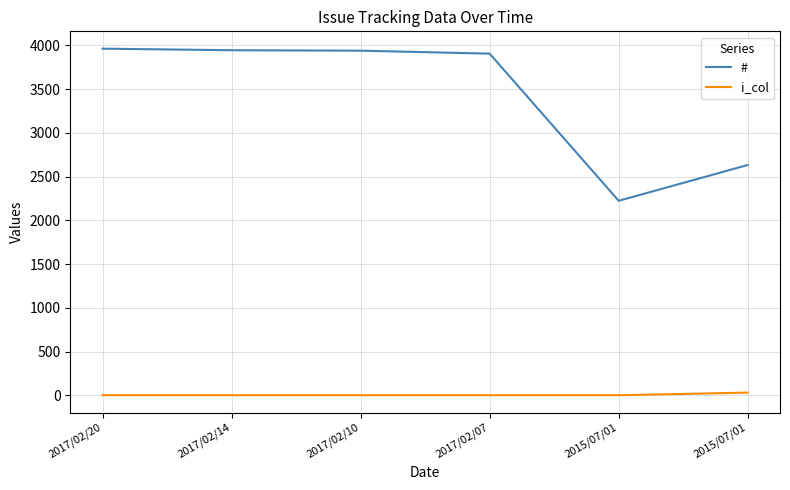

Which category has the highest value across all series?

2017/02/20